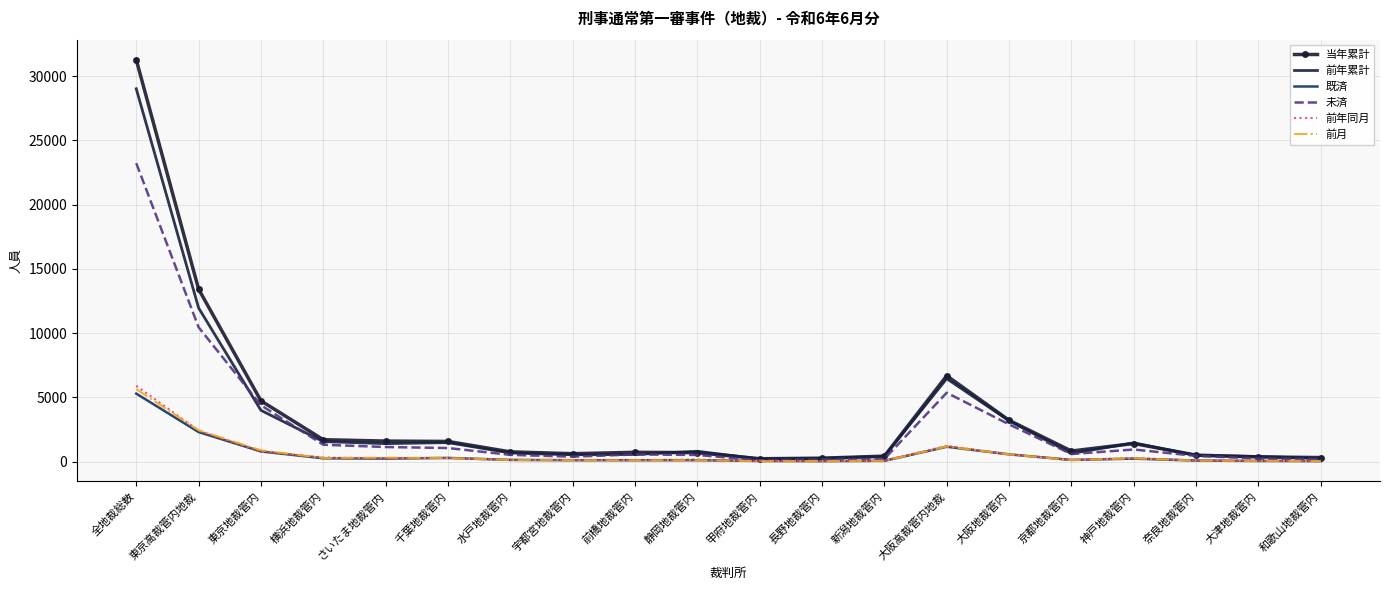

Which series has the largest total across all categories?

当年累計